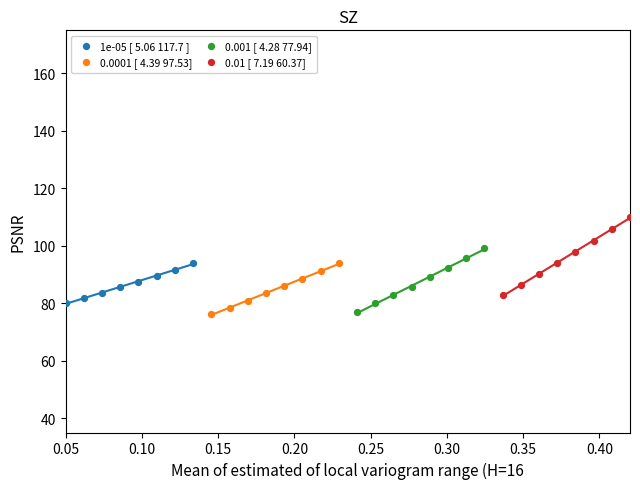

Which series has the largest Y range (max minus min)?

0.01 [ 7.19 60.37]